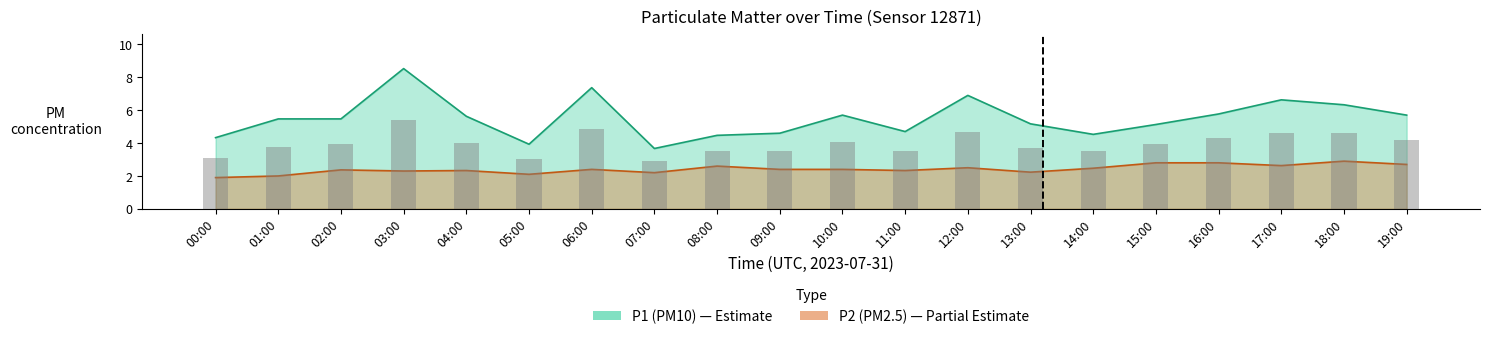

Reading left to right, extract all data points from this chart.

P1: 00:00=4.3	01:00=5.5	02:00=5.5	03:00=8.5	04:00=5.6	05:00=3.9	06:00=7.4	07:00=3.7	08:00=4.5	09:00=4.6	10:00=5.7	11:00=4.7	12:00=6.9	13:00=5.2	14:00=4.5	15:00=5.1	16:00=5.8	17:00=6.6	18:00=6.3	19:00=5.7
P2: 00:00=1.9	01:00=2.0	02:00=2.4	03:00=2.3	04:00=2.3	05:00=2.1	06:00=2.4	07:00=2.2	08:00=2.6	09:00=2.4	10:00=2.4	11:00=2.3	12:00=2.5	13:00=2.2	14:00=2.5	15:00=2.8	16:00=2.8	17:00=2.6	18:00=2.9	19:00=2.7